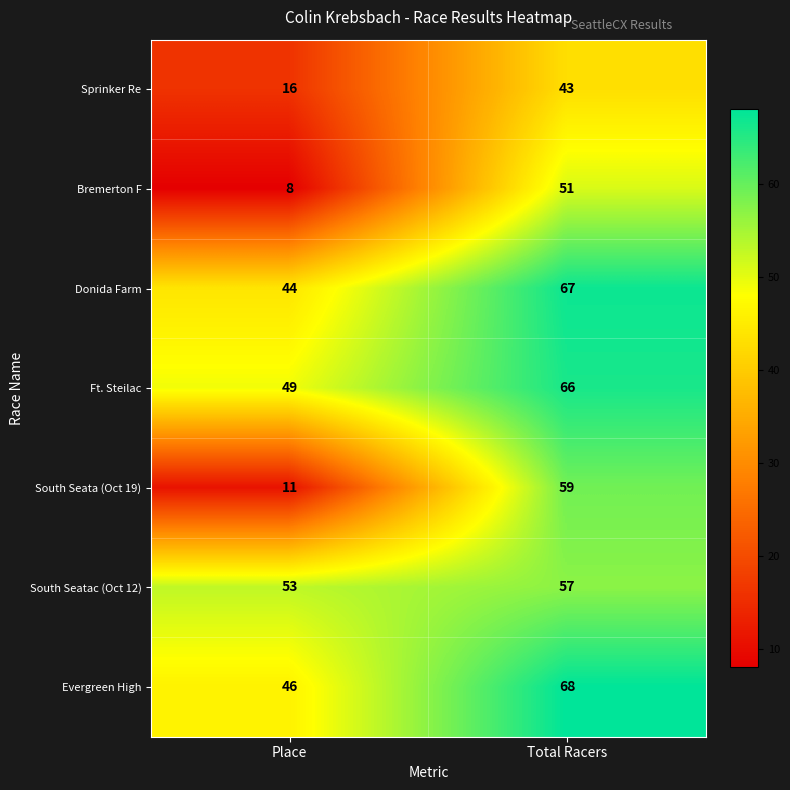

At which label is South Seatac (Oct 12) closest to 55?

Place